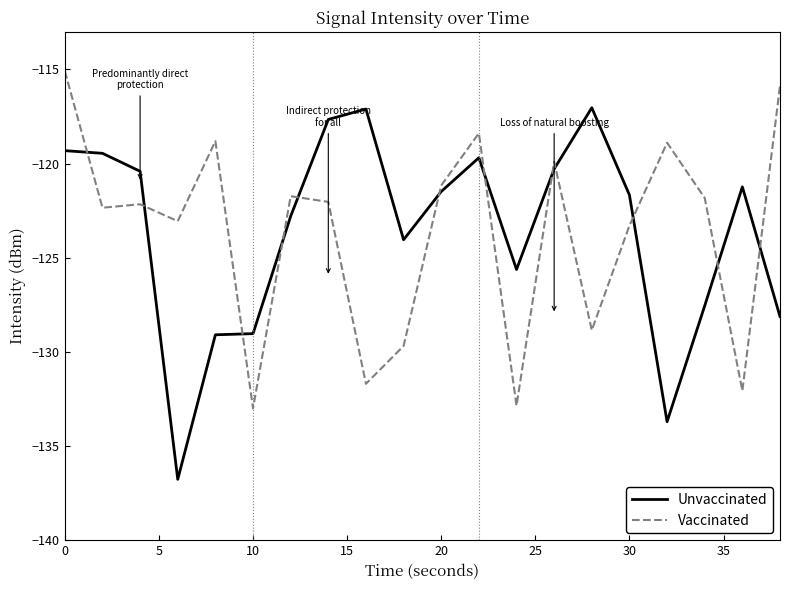

List the series in order of their peak value, lowest first.

Unvaccinated, Vaccinated